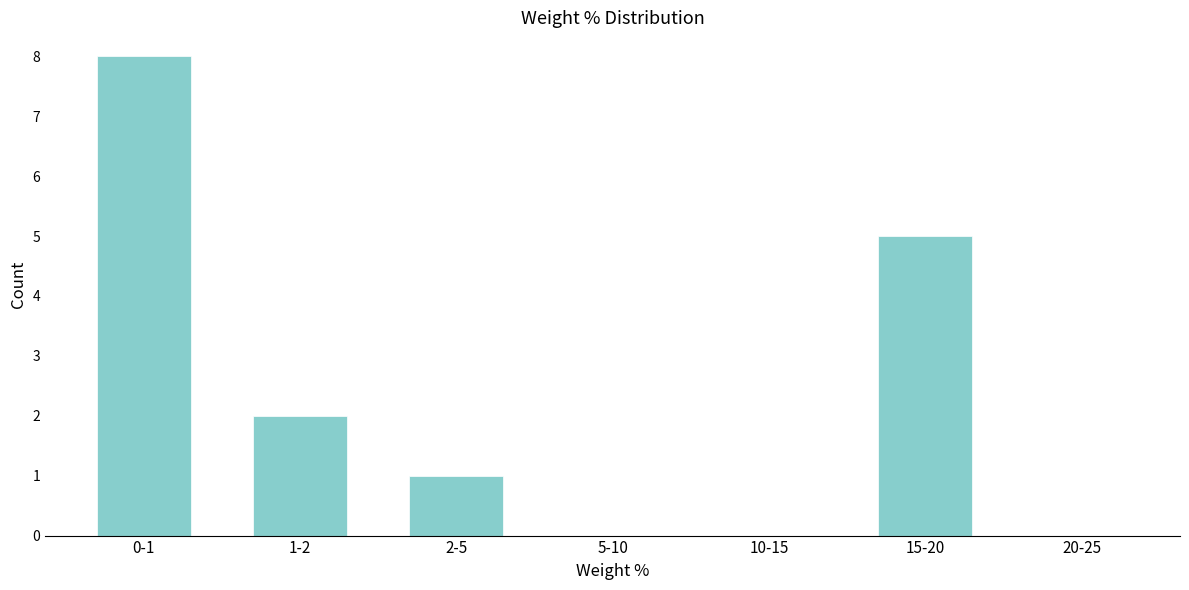

Reading left to right, transcribe all the data shown in this chart.

0-1=8	1-2=2	2-5=1	5-10=0	10-15=0	15-20=5	20-25=0